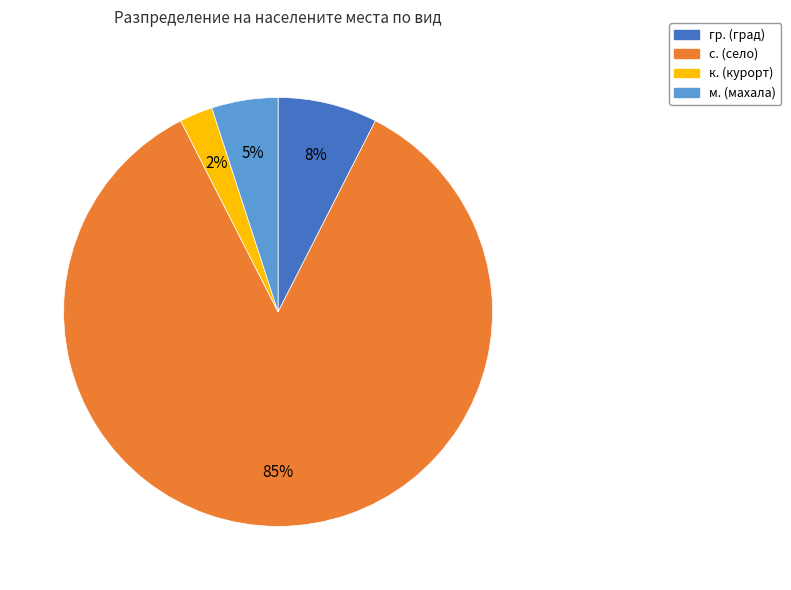

Is there any slice that represents more than half of the pie?

Yes